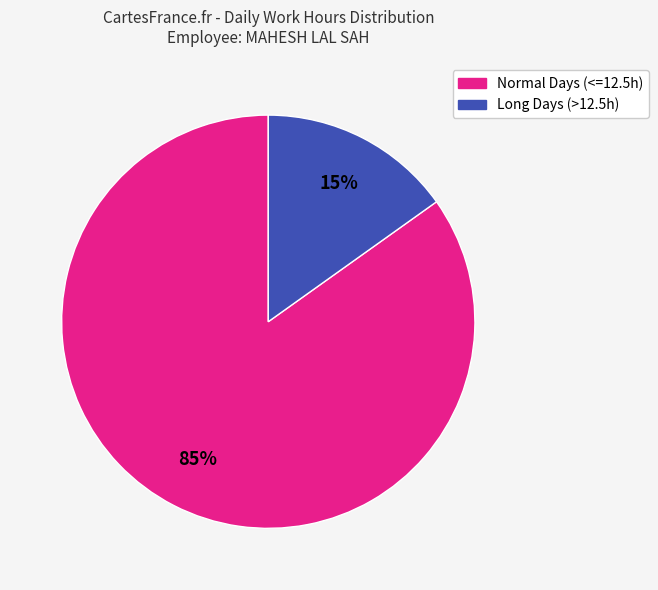

To the nearest percent, what is the difference between the largest and smallest slice percentages?

70%